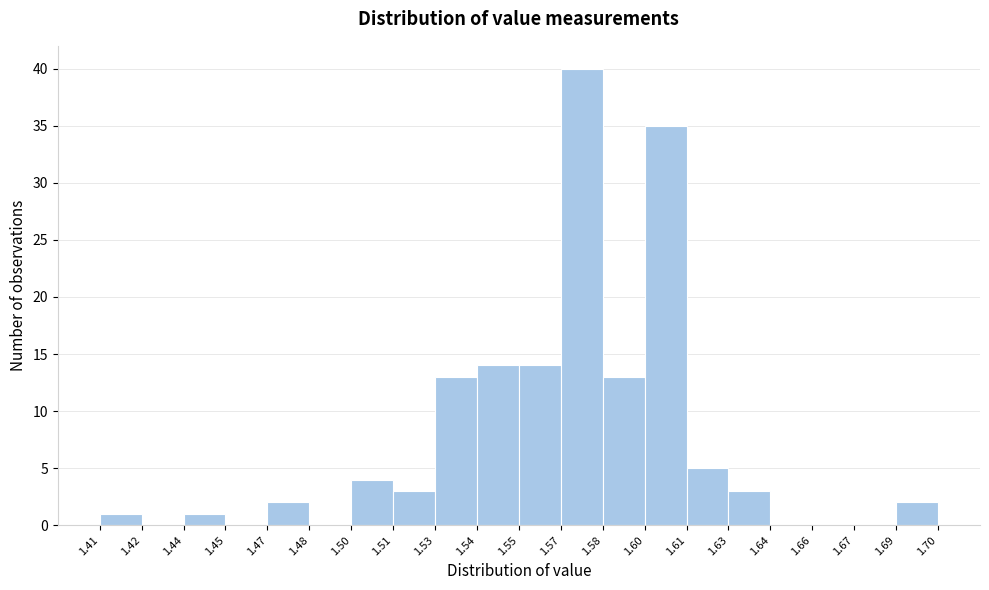

Reading left to right, list all the values displayed in this chart.

1.41=1	1.42=0	1.44=1	1.45=0	1.47=2	1.48=0	1.50=4	1.51=3	1.53=13	1.54=14	1.55=14	1.57=40	1.58=13	1.60=35	1.61=5	1.63=3	1.64=0	1.66=0	1.67=0	1.69=2